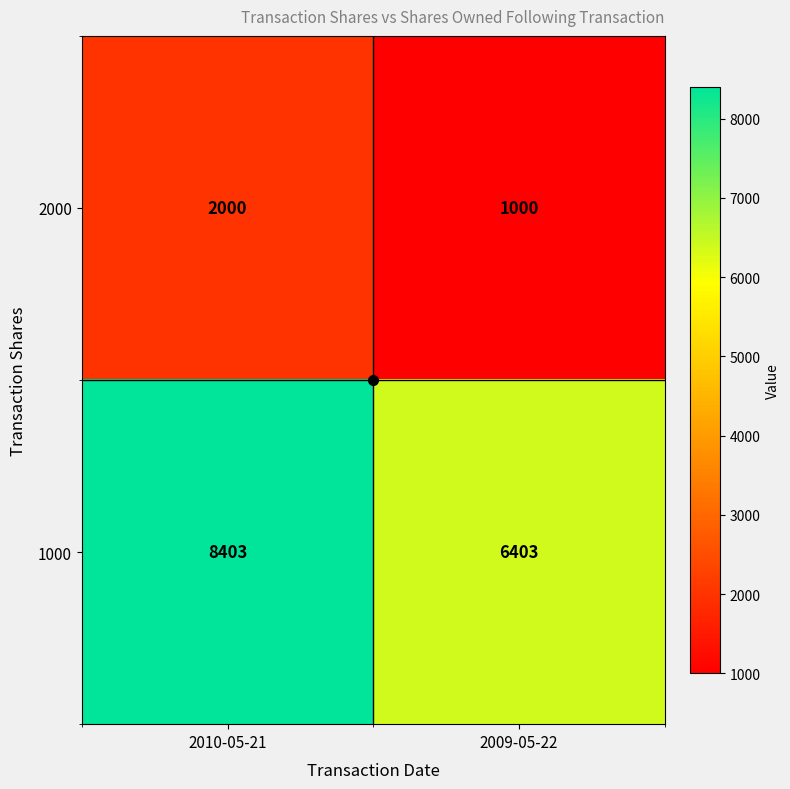

The 2000 series shows 2793 at 2010-05-21. True or false?

False